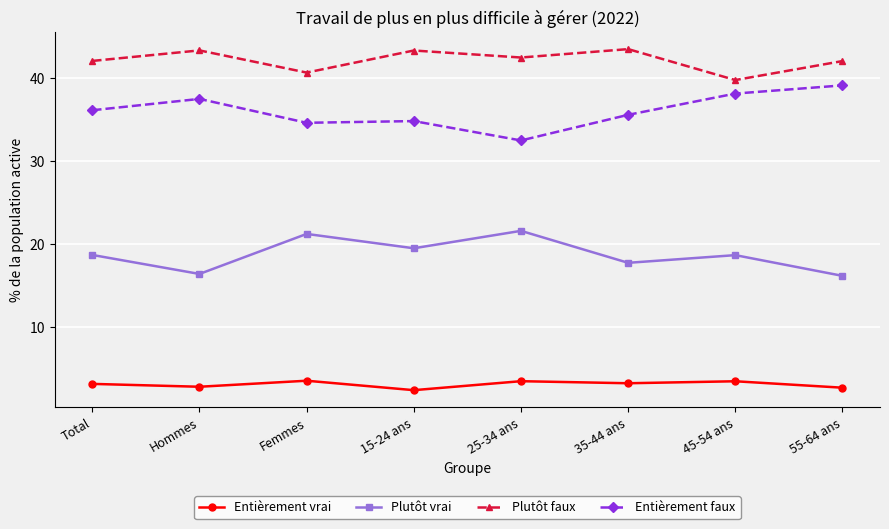

True or false: Entièrement vrai and Plutôt faux intersect in this chart.

False